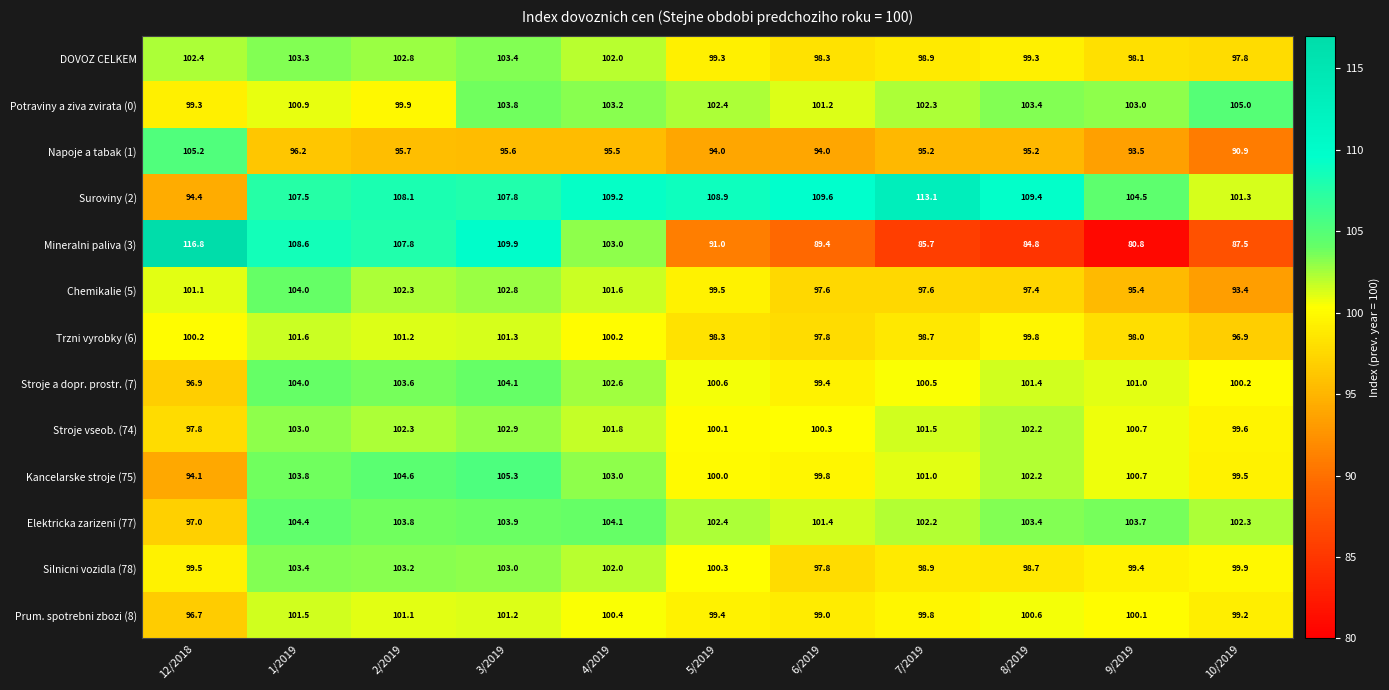

What is the average value of the Stroje a dopr. prostr. (7) series?

101.3